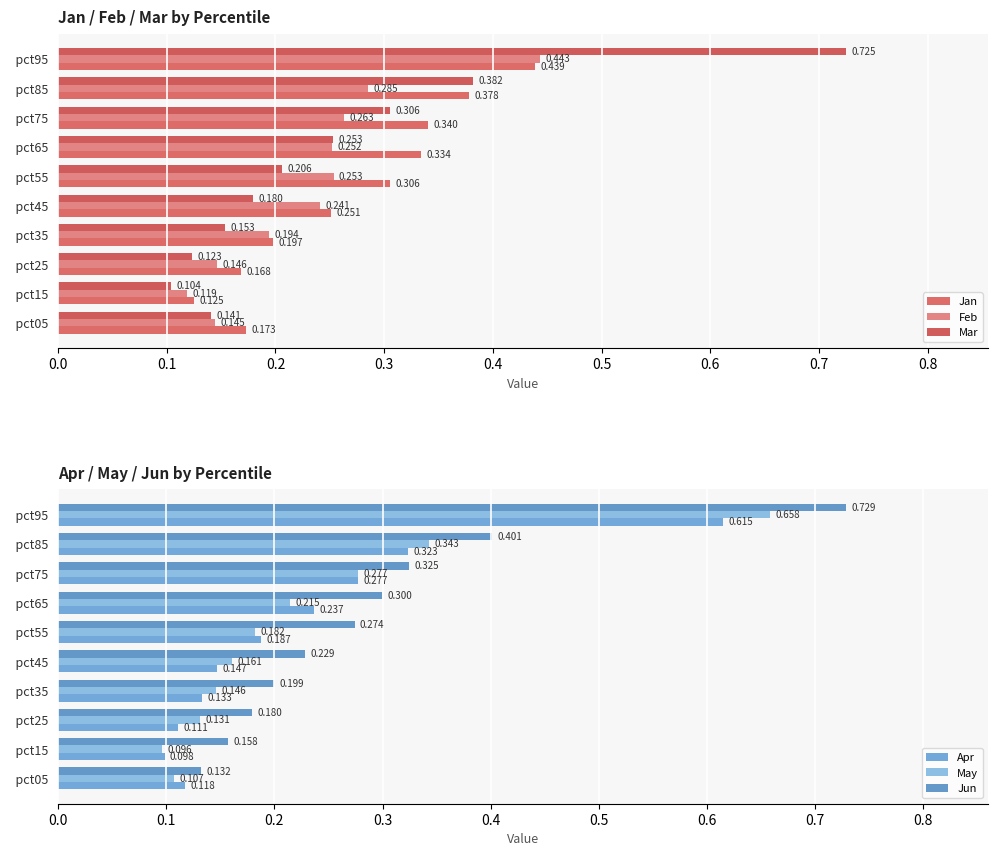

Rank the series by their maximum value, from lowest to highest.

Jan, Feb, Apr, May, Mar, Jun